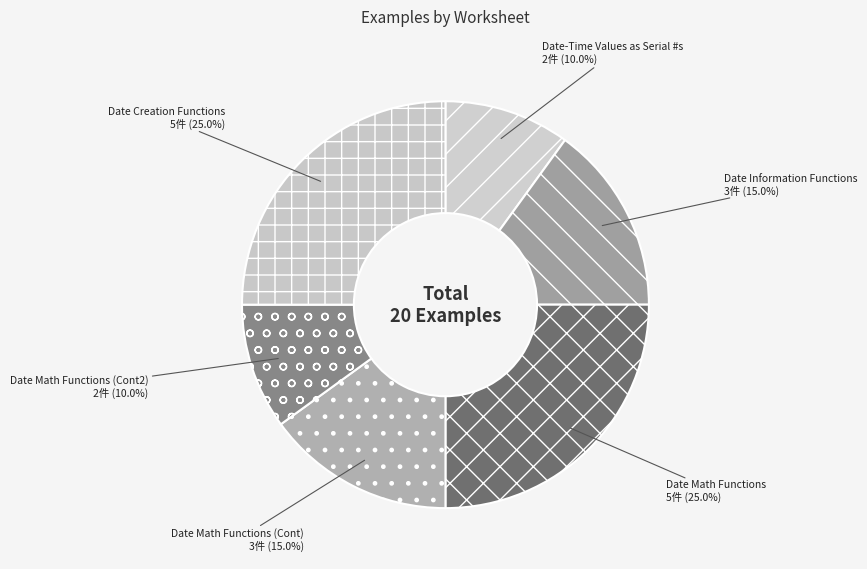

How many slices are in this pie chart?

6